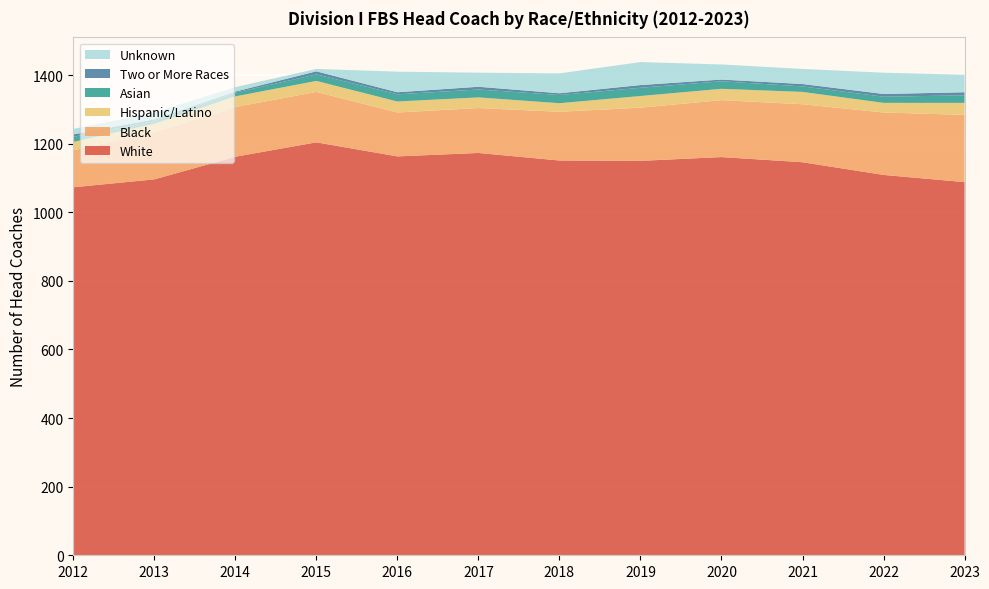

Reading left to right, what are all the values shown in this chart?

White: 2012=1073	2013=1096	2014=1162	2015=1204	2016=1163	2017=1173	2018=1151	2019=1150	2020=1161	2021=1146	2022=1109	2023=1088
Black: 2012=108	2013=137	2014=145	2015=147	2016=128	2017=131	2018=142	2019=155	2020=166	2021=169	2022=182	2023=196
Hispanic/Latino: 2012=24	2013=25	2014=31	2015=32	2016=32	2017=31	2018=25	2019=34	2020=33	2021=36	2022=28	2023=35
Asian: 2012=15	2013=8	2014=11	2015=19	2016=21	2017=23	2018=24	2019=24	2020=22	2021=16	2022=18	2023=22
Two or More Races: 2012=7	2013=5	2014=3	2015=9	2016=6	2017=8	2018=5	2019=8	2020=5	2021=7	2022=8	2023=9
Unknown: 2012=16	2013=20	2014=13	2015=7	2016=60	2017=41	2018=58	2019=67	2020=44	2021=44	2022=62	2023=51